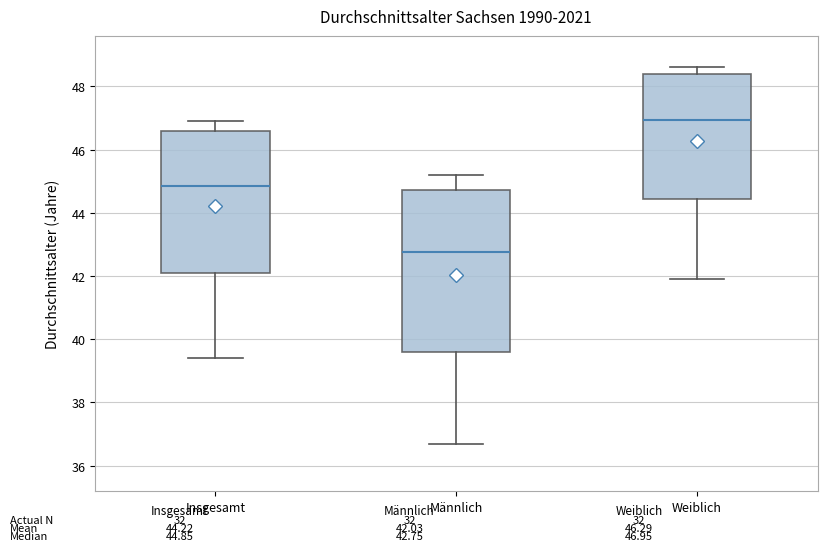

Which box has the lowest median line?

Männlich